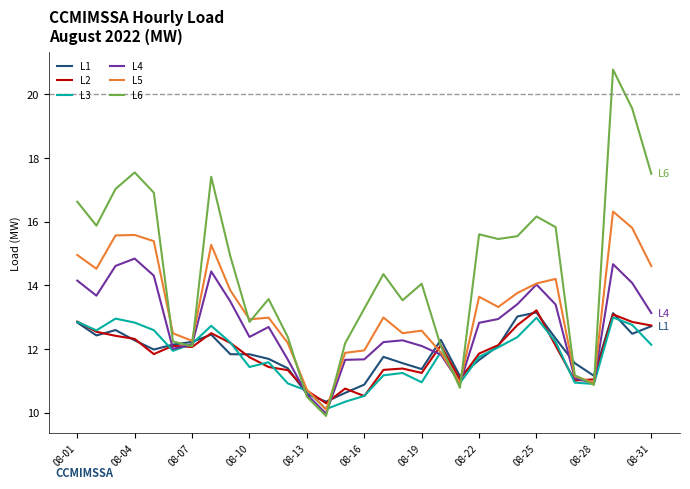

How many distinct data groups are displayed?

6